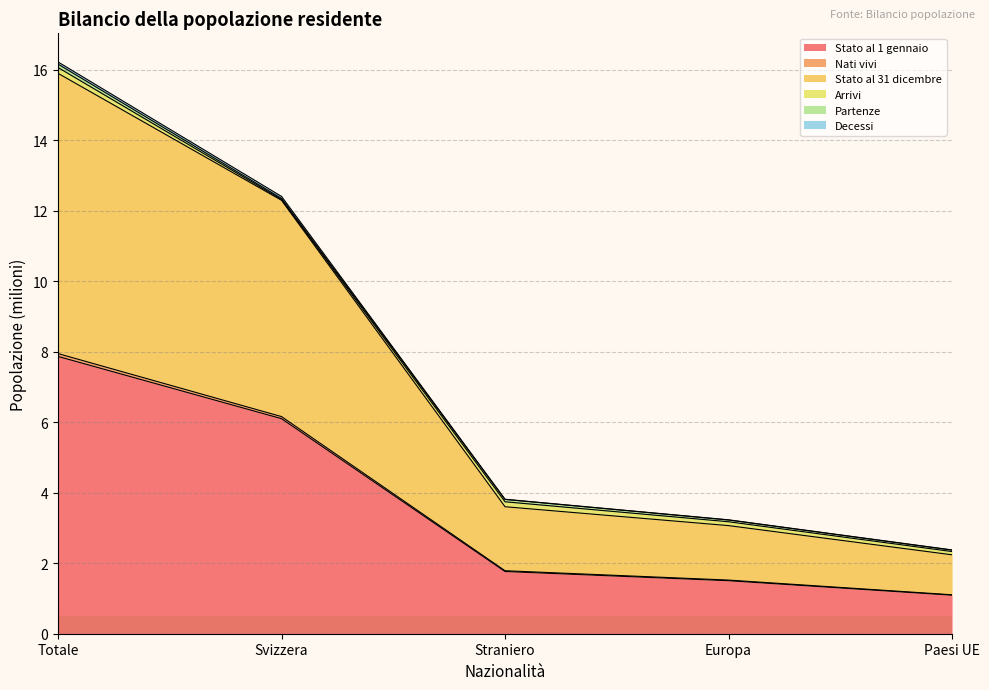

Is it true that Stato al 1 gennaio equals 1.1 at Paesi UE?

True